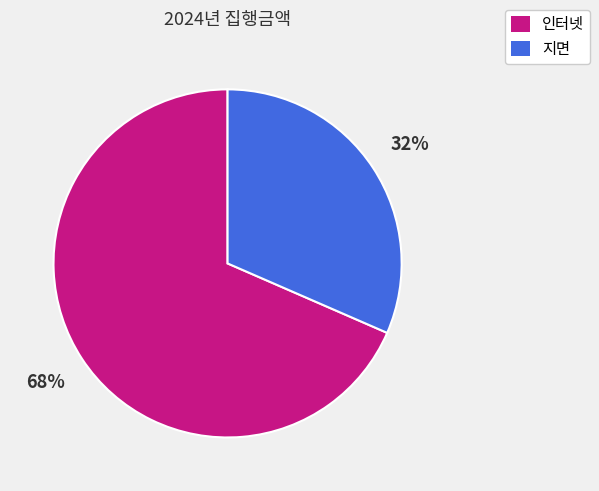

Is the sum of 인터넷 and 지면 greater than half?

Yes